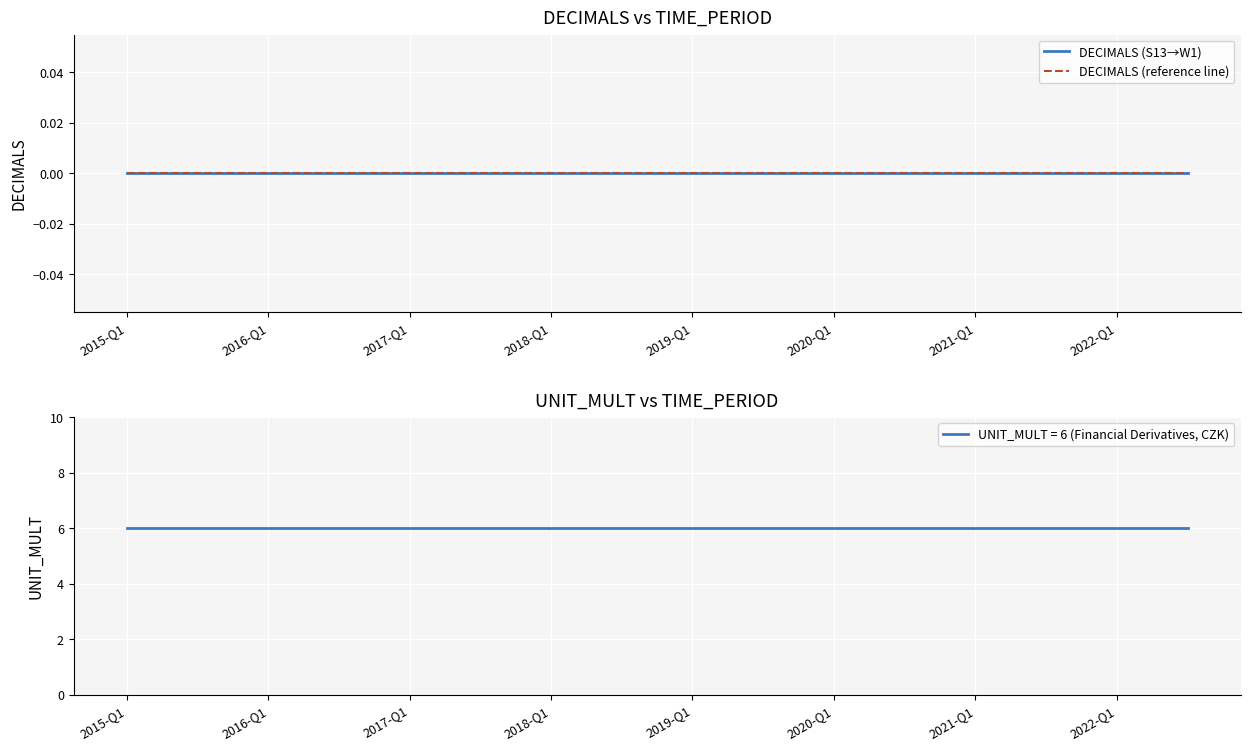

Rank the series by their average value, from lowest to highest.

DECIMALS, UNIT_MULT